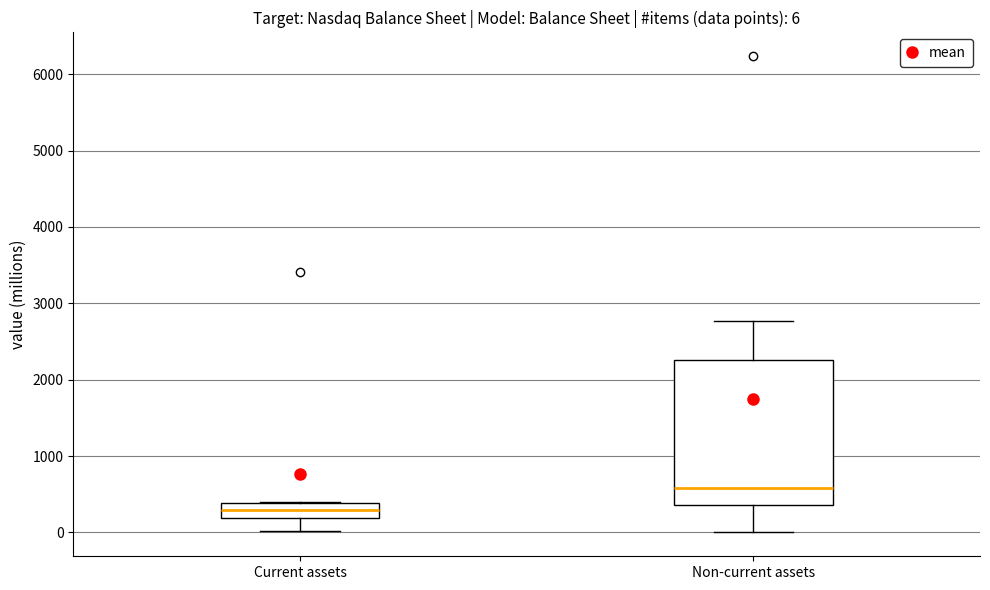

Which box is the tallest, from its lower edge to its upper edge?

Non-current assets